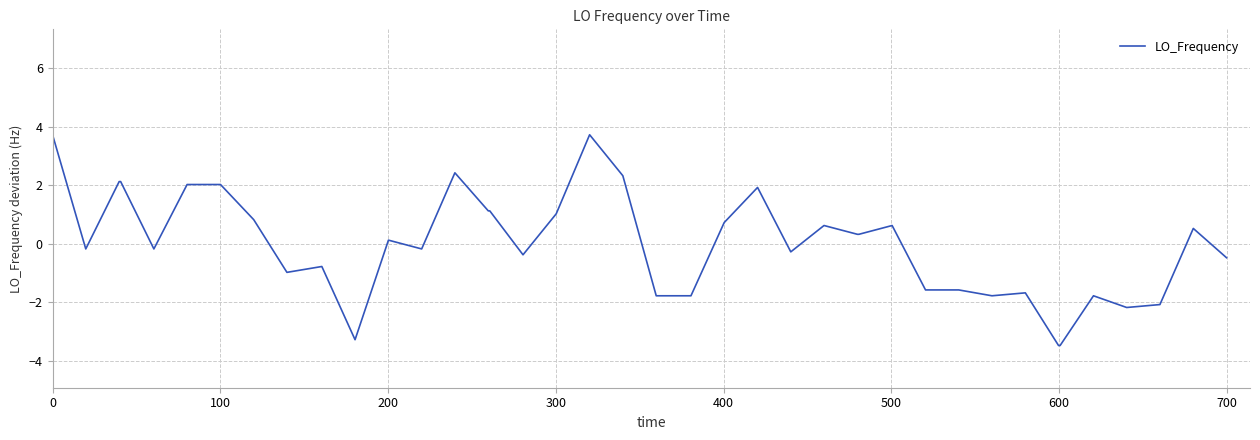

What is the difference between the maximum and minimum values?

7.2